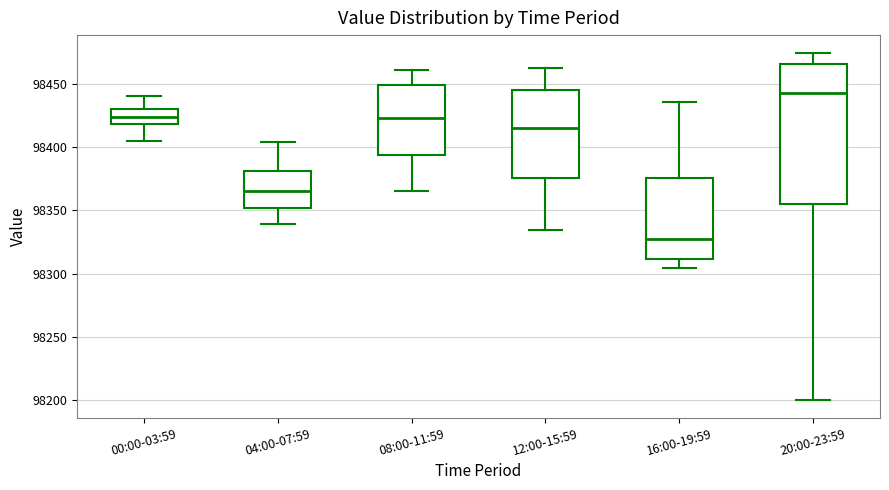

Where does the lower whisker of the box for 04:00-07:59 end on the y-axis? The values are not printed on the chart, so give them approximately, as read against the axis.

98340